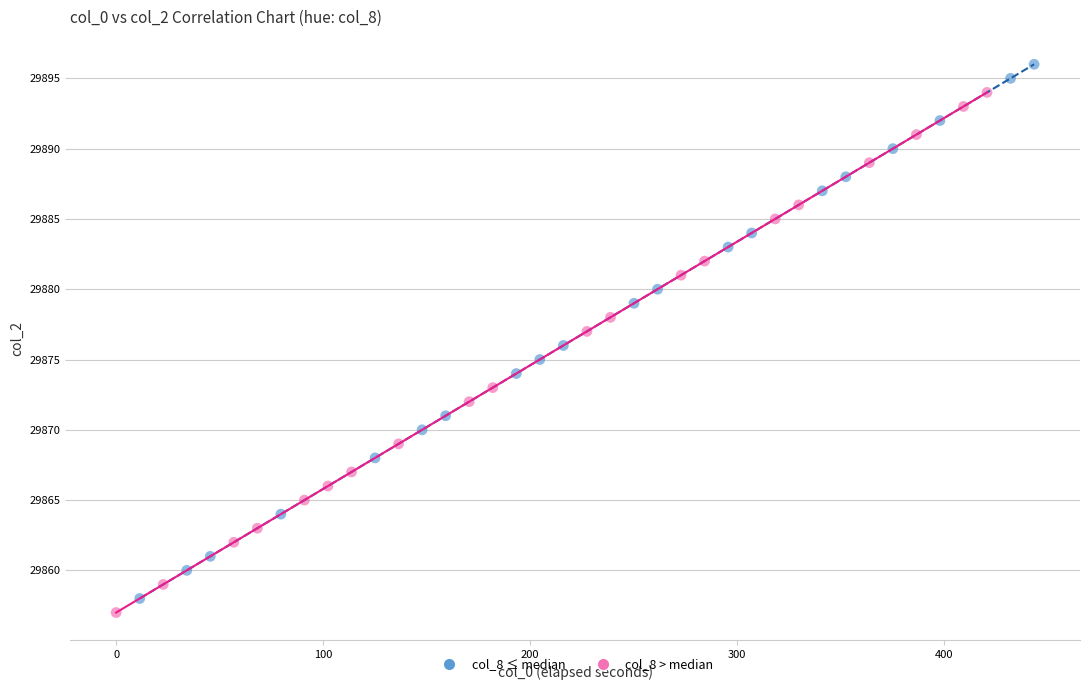

What are all the series names shown in the legend?

col_8 ≤ median, col_8 > median